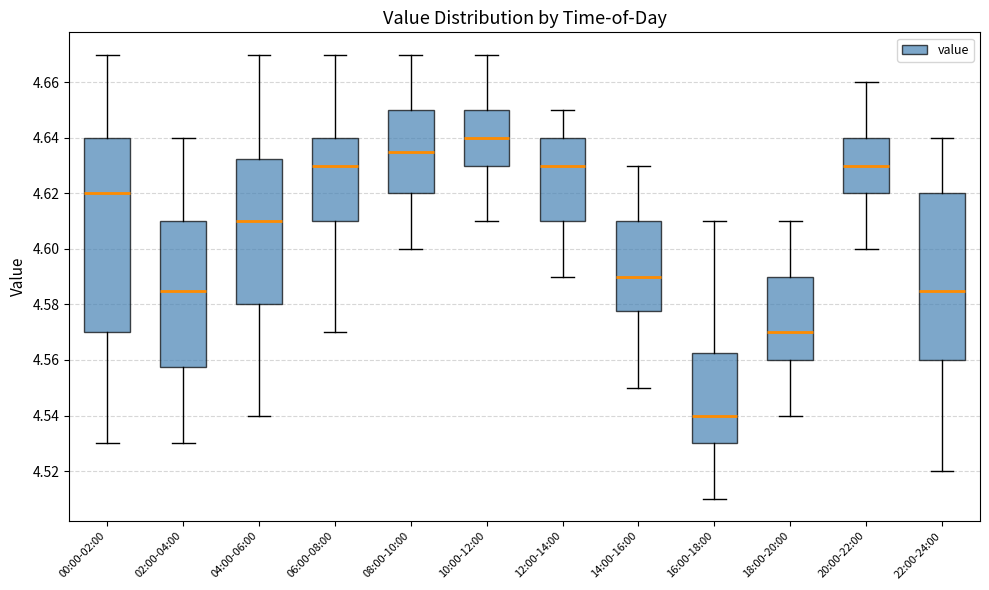

Reading left to right, read every box against the y-axis: the position of its median line, the range the box covers, and the ends of its whiskers. The values are not printed on the chart, so give them approximately, as read against the axis.

00:00-02:00: median 4.620, box 4.570 to 4.640, whiskers 4.530 to 4.670
02:00-04:00: median 4.586, box 4.558 to 4.610, whiskers 4.530 to 4.640
04:00-06:00: median 4.610, box 4.580 to 4.632, whiskers 4.540 to 4.670
06:00-08:00: median 4.630, box 4.610 to 4.640, whiskers 4.570 to 4.670
08:00-10:00: median 4.636, box 4.620 to 4.650, whiskers 4.600 to 4.670
10:00-12:00: median 4.640, box 4.630 to 4.650, whiskers 4.610 to 4.670
12:00-14:00: median 4.630, box 4.610 to 4.640, whiskers 4.590 to 4.650
14:00-16:00: median 4.590, box 4.578 to 4.610, whiskers 4.550 to 4.630
16:00-18:00: median 4.540, box 4.530 to 4.562, whiskers 4.510 to 4.610
18:00-20:00: median 4.570, box 4.560 to 4.590, whiskers 4.540 to 4.610
20:00-22:00: median 4.630, box 4.620 to 4.640, whiskers 4.600 to 4.660
22:00-24:00: median 4.586, box 4.560 to 4.620, whiskers 4.520 to 4.640